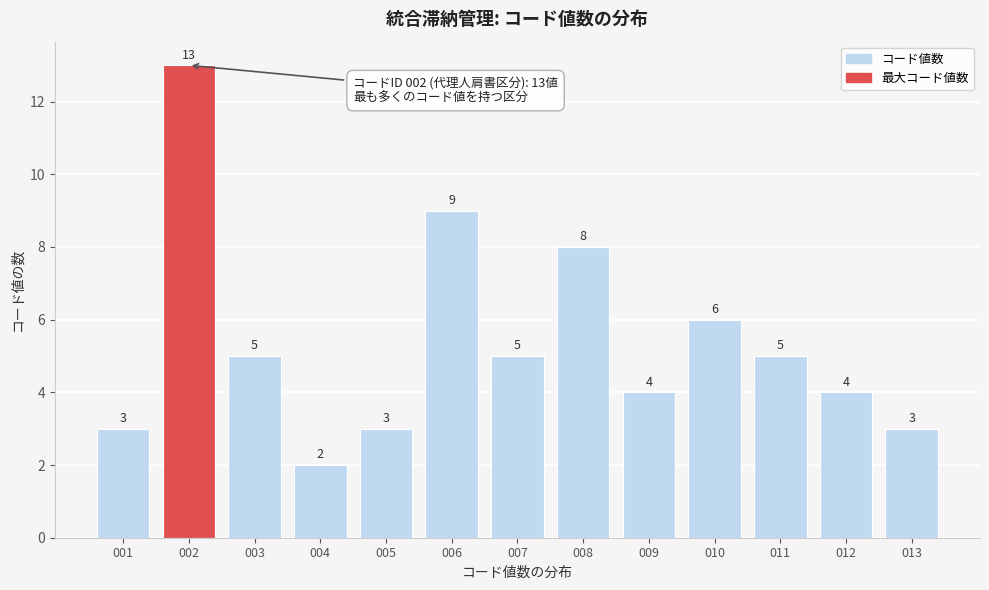

Reading left to right, transcribe all the data shown in this chart.

3	13	5	2	3	9	5	8	4	6	5	4	3